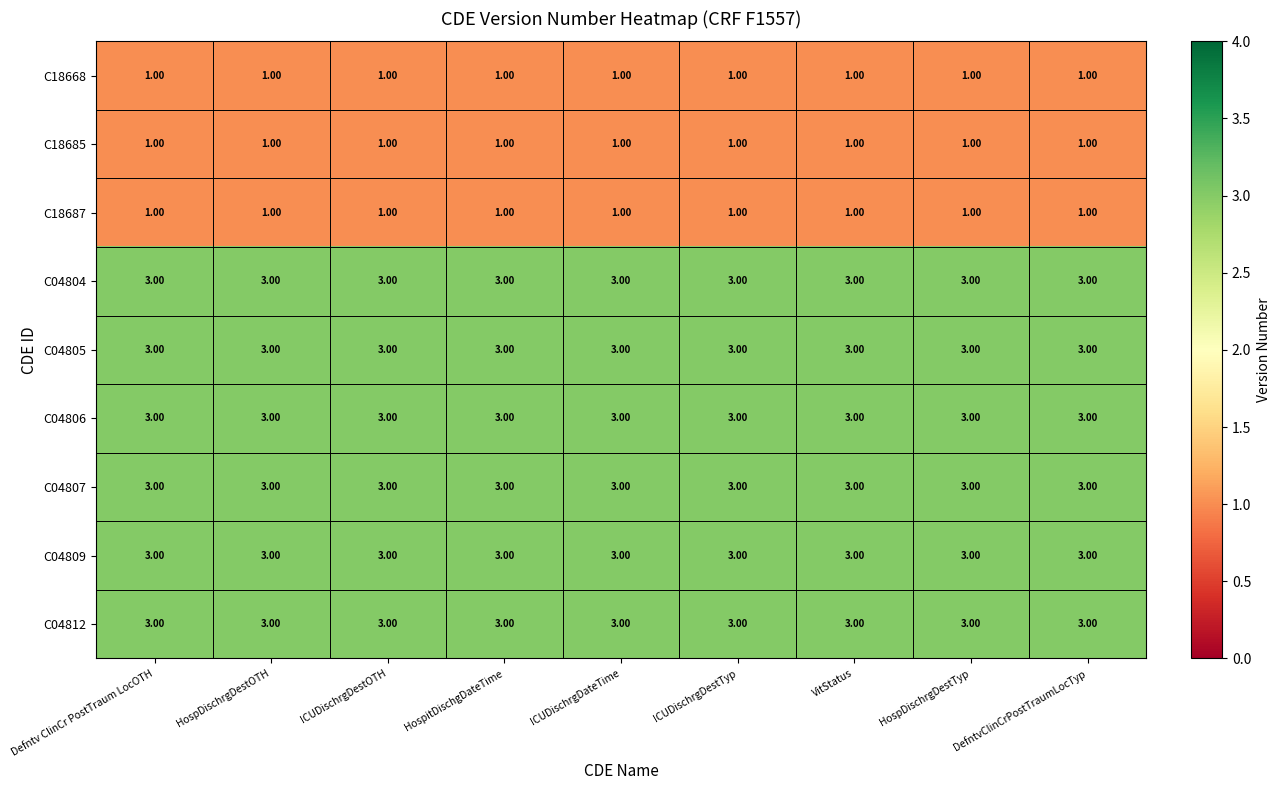

What is the average value of the C04812 series?

3